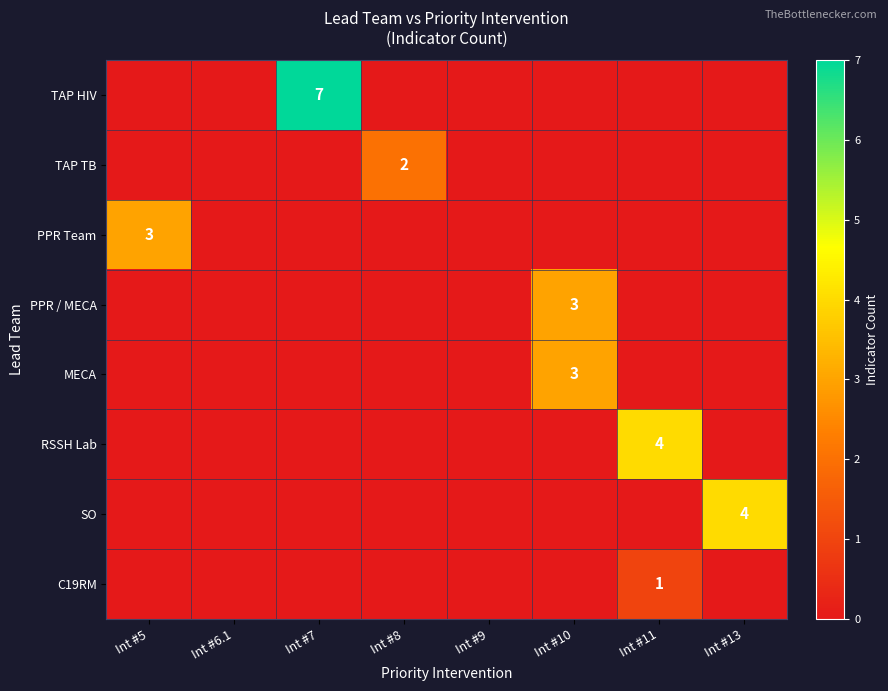

How many TAP TB values are between 0 and 1?

7